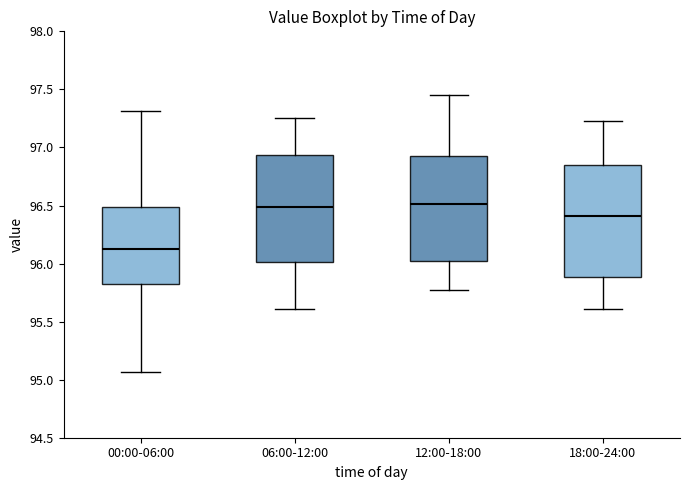

Where is the upper edge of the box for 06:00-12:00 on the y-axis? The values are not printed on the chart, so give them approximately, as read against the axis.

96.95